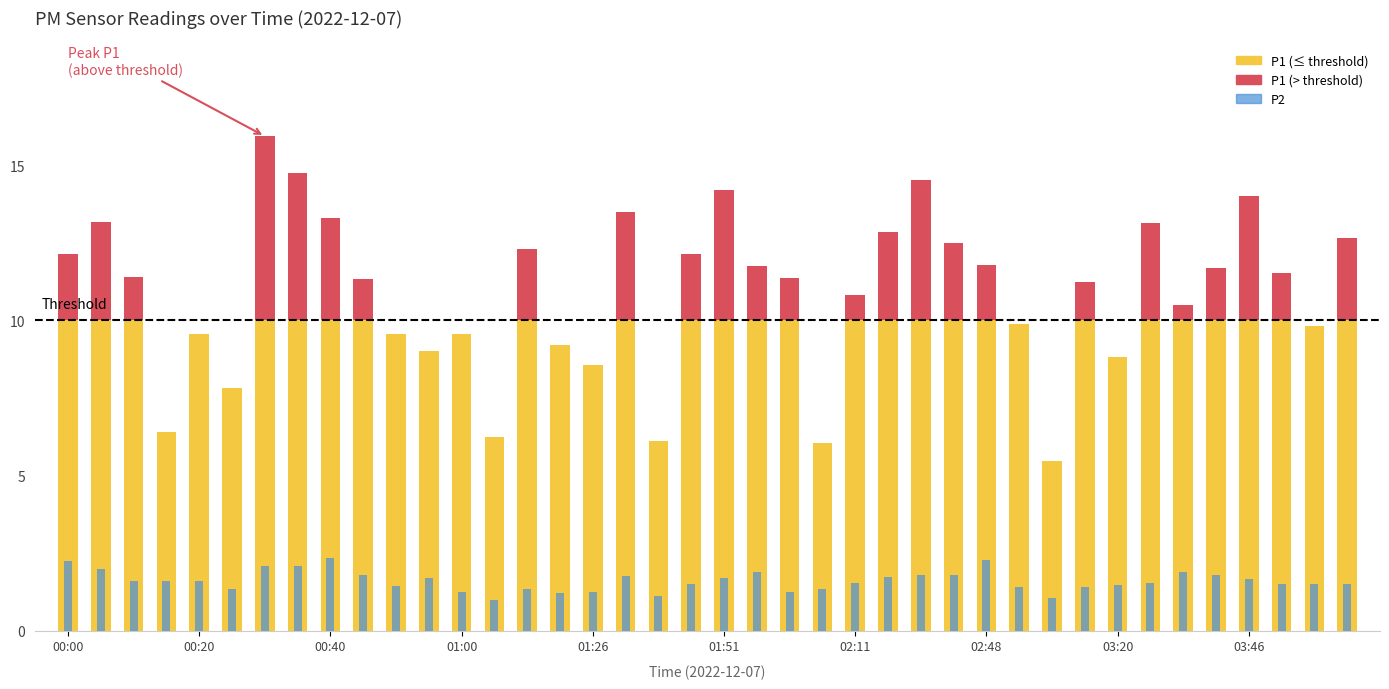

Between 10 and 13, which is larger?

10